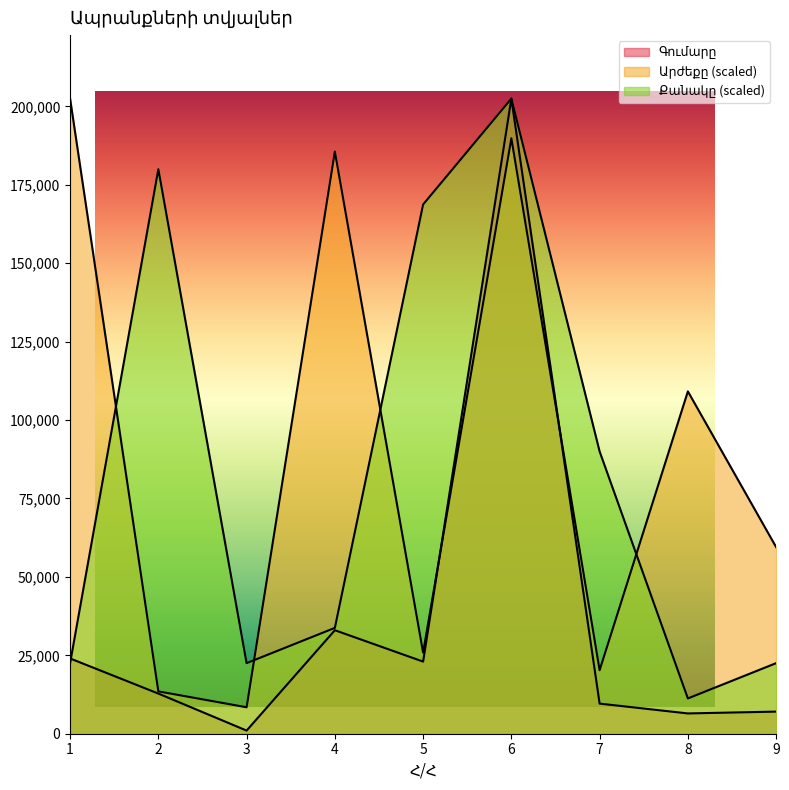

Reading left to right, what are all the values shown in this chart?

Գումարը: 1=24000.0	2=12800.0	3=1000.0	4=33000.0	5=22995.0	6=202500.0	7=9600.0	8=6468.0	9=7052.0
Արժեքը: 1=202500.0	2=13500.0	3=8437.5	4=185625.0	5=25869.4	6=189843.8	7=20250.0	8=109147.5	9=59501.2
Քանակը: 1=22500.0	2=180000.0	3=22500.0	4=33750.0	5=168750.0	6=202500.0	7=90000.0	8=11250.0	9=22500.0